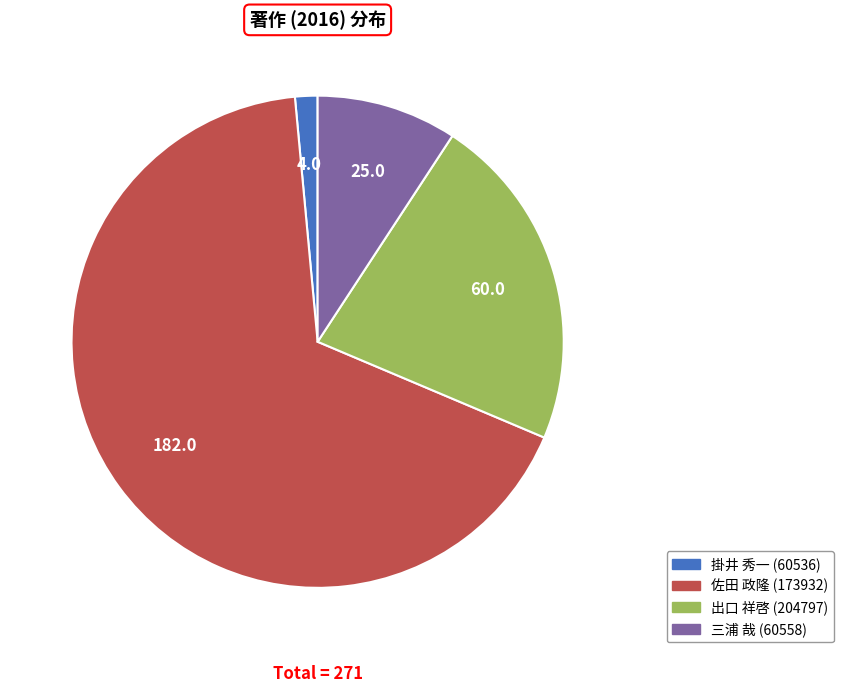

Is it true that 佐田 政隆 (173932) is 54% of the pie?

False